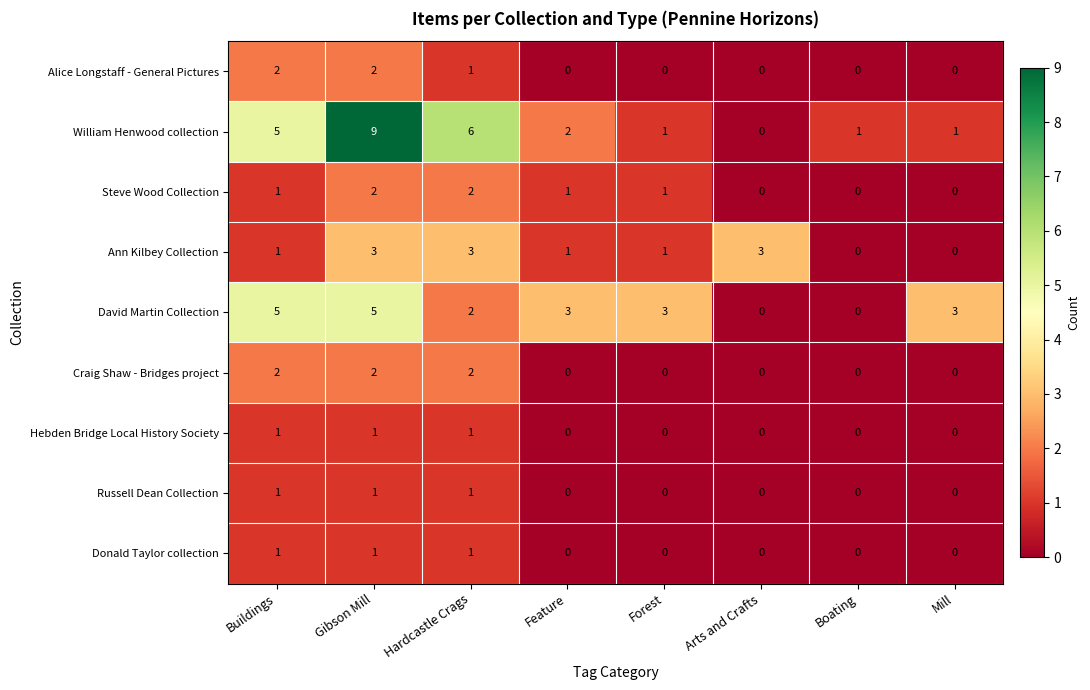

What is the approximate value of David Martin Collection at Mill?

3